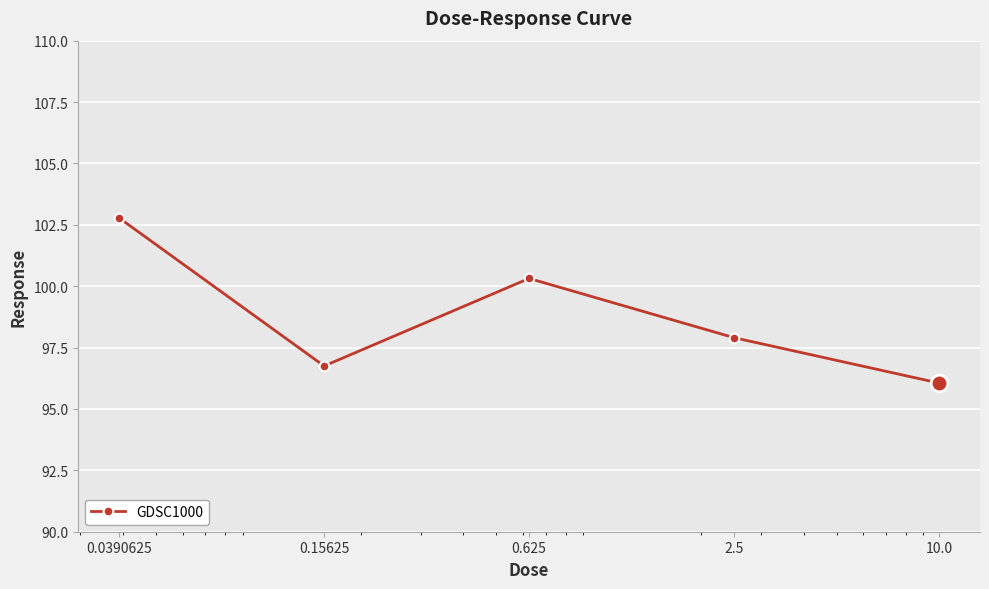

How many data points does each series have?

5